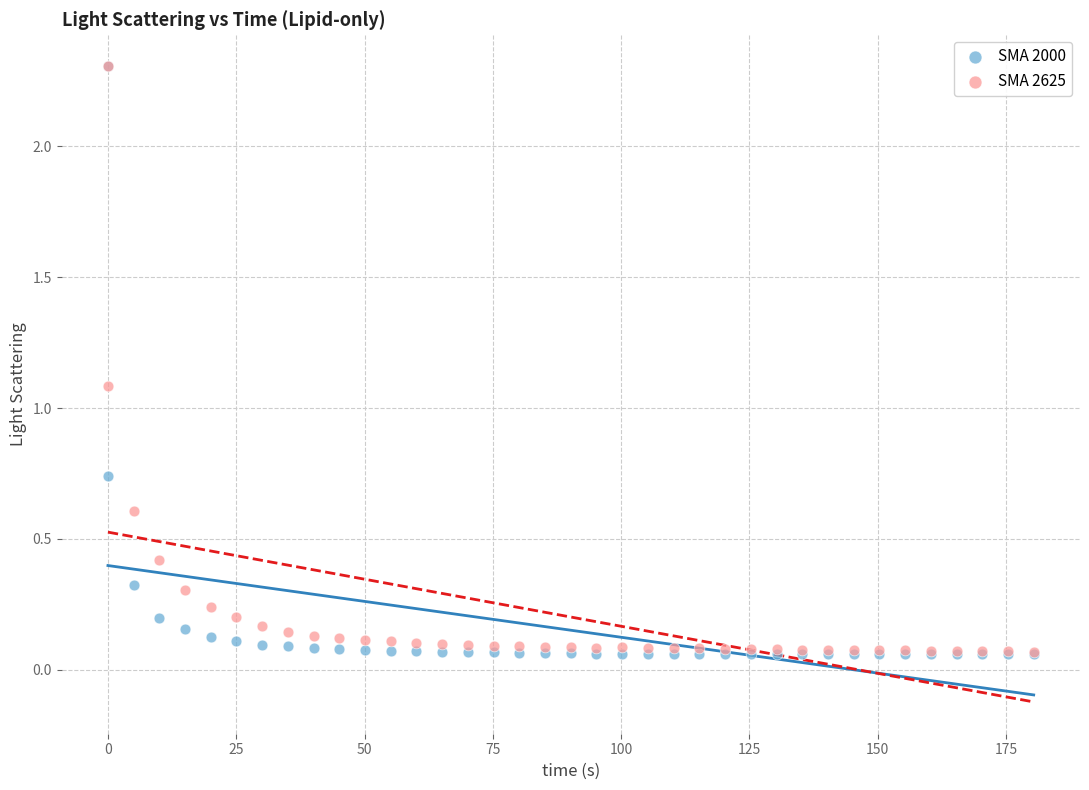

Across all series, what Y value is closest to 1?

1.1